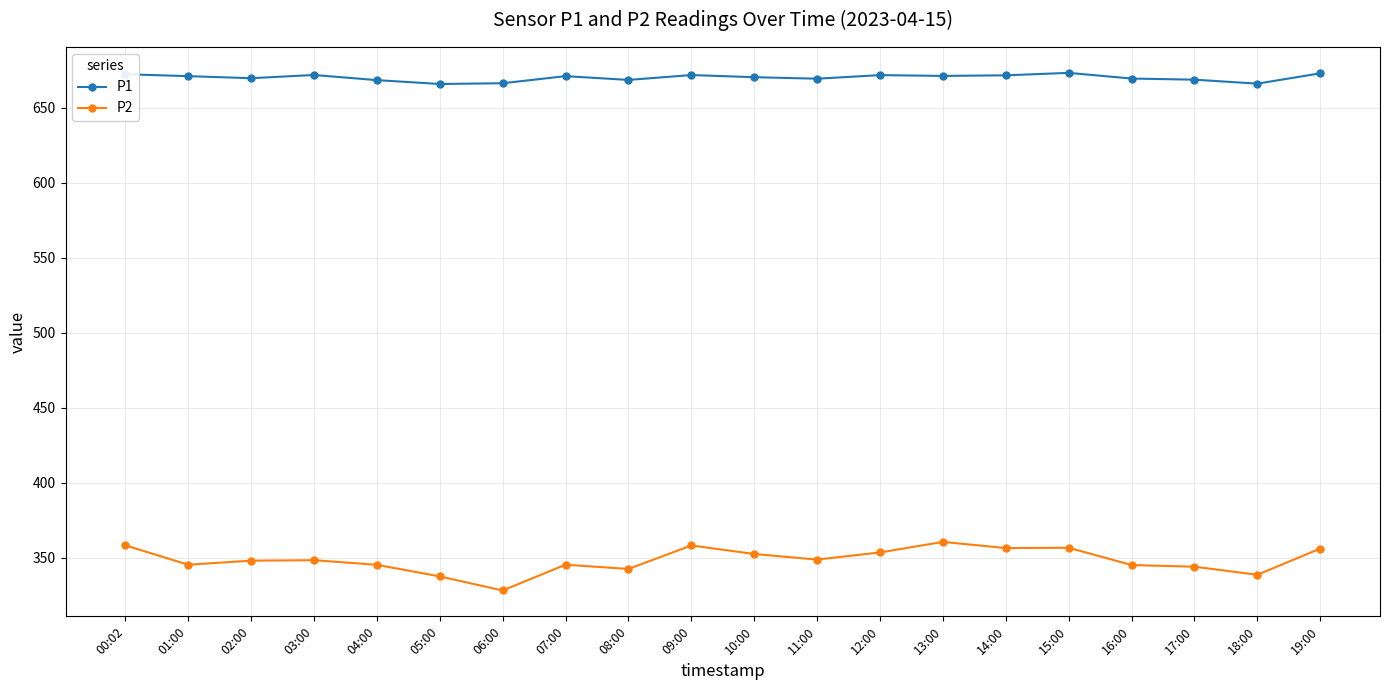

What is the difference between the second highest and minimum values in the P2 series?

30.1